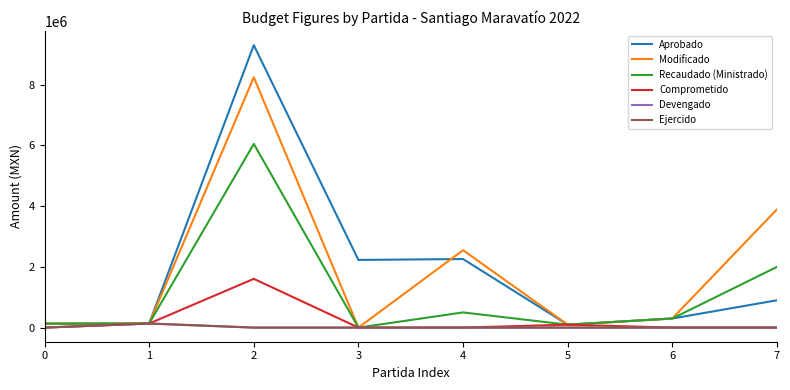

Which series changed the most between 0 and 4?

Modificado